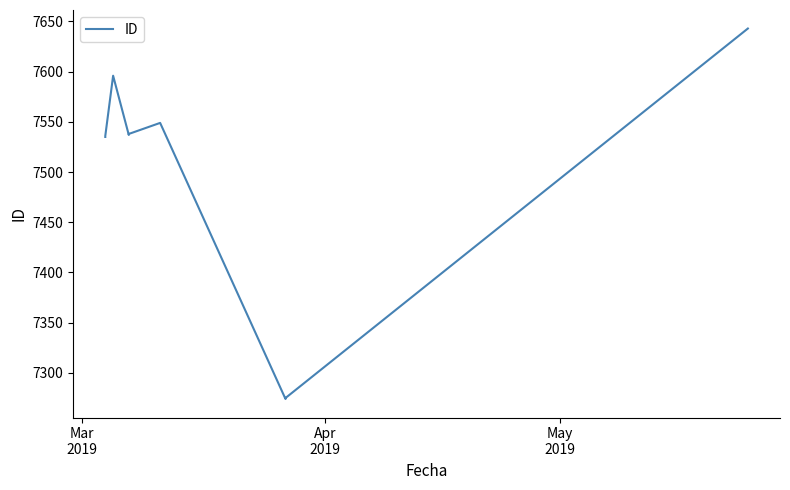

Is it true that the value at Mar
2019 is 13270?

False